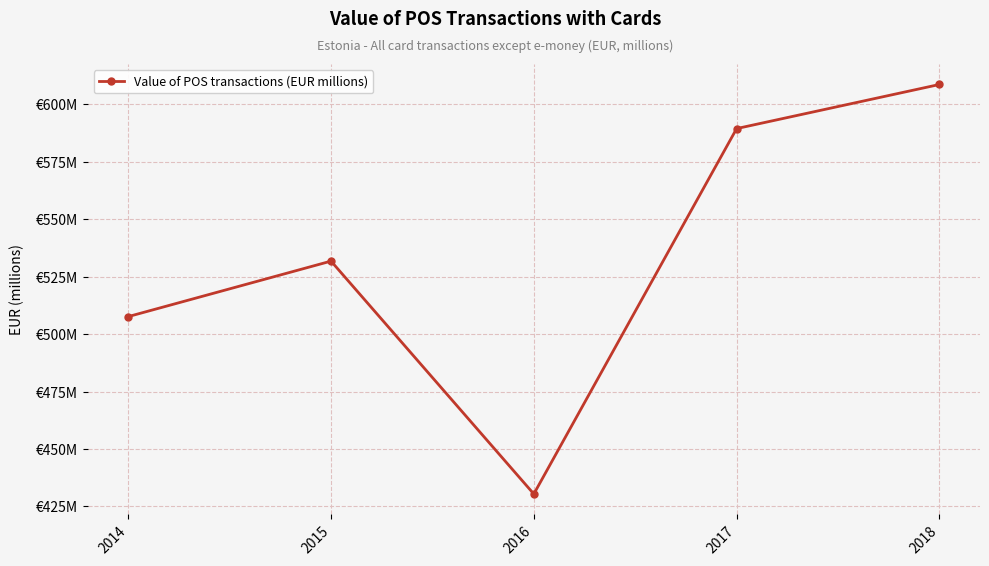

At which category does the data reach its first local peak?

2015